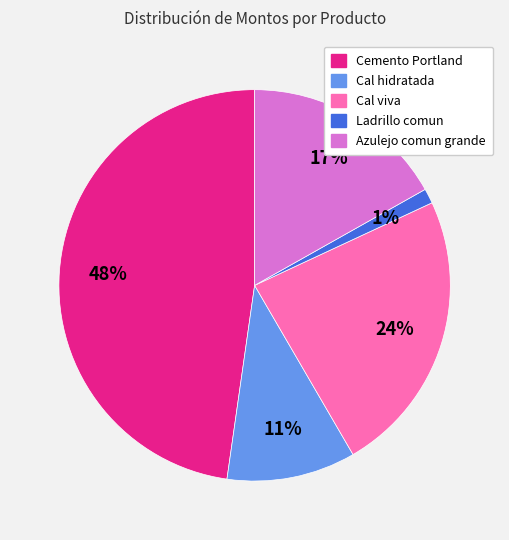

Combined, do Ladrillo comun and Cal hidratada account for over 50%?

No